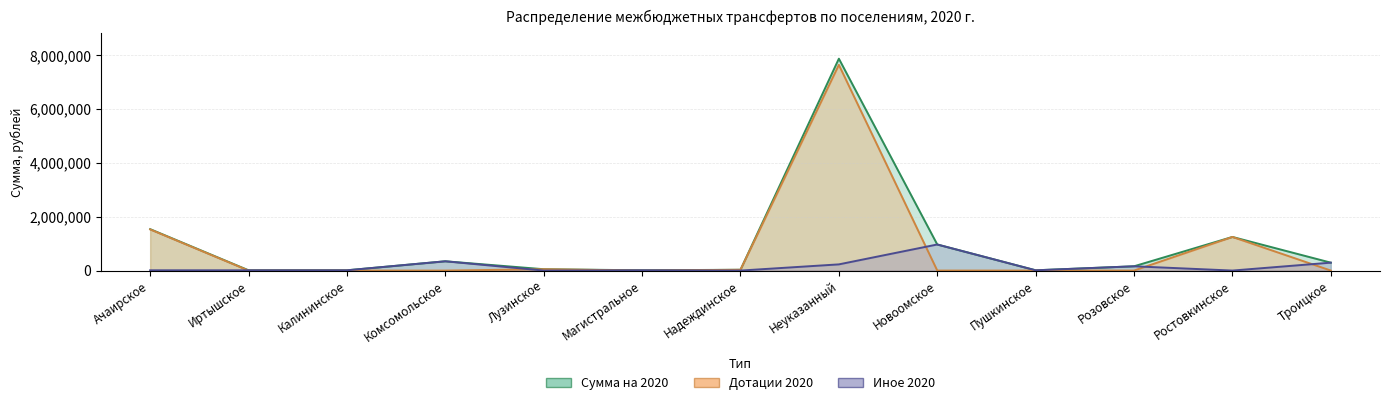

True or false: Сумма на 2020 has a value of 50000.0 at Лузинское.

True